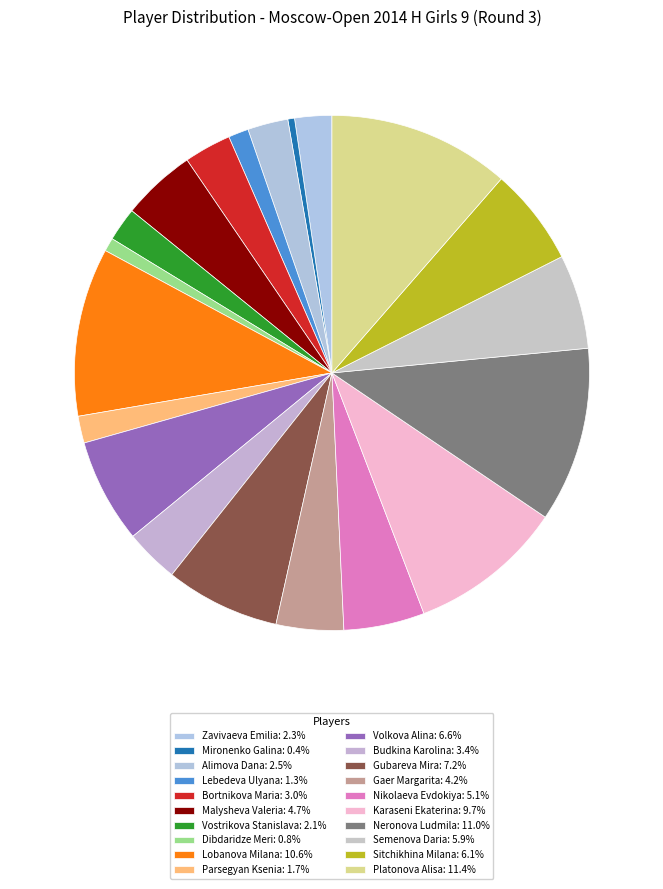

What is the largest slice in the pie chart?

Platonova Alisa